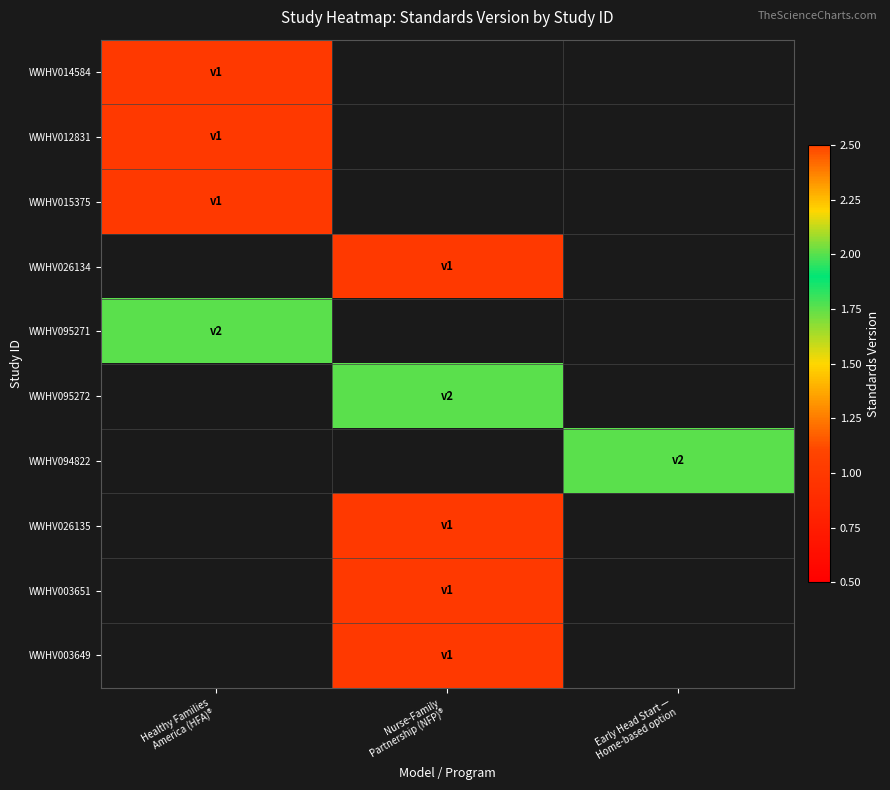

How many data points does each series have?

3